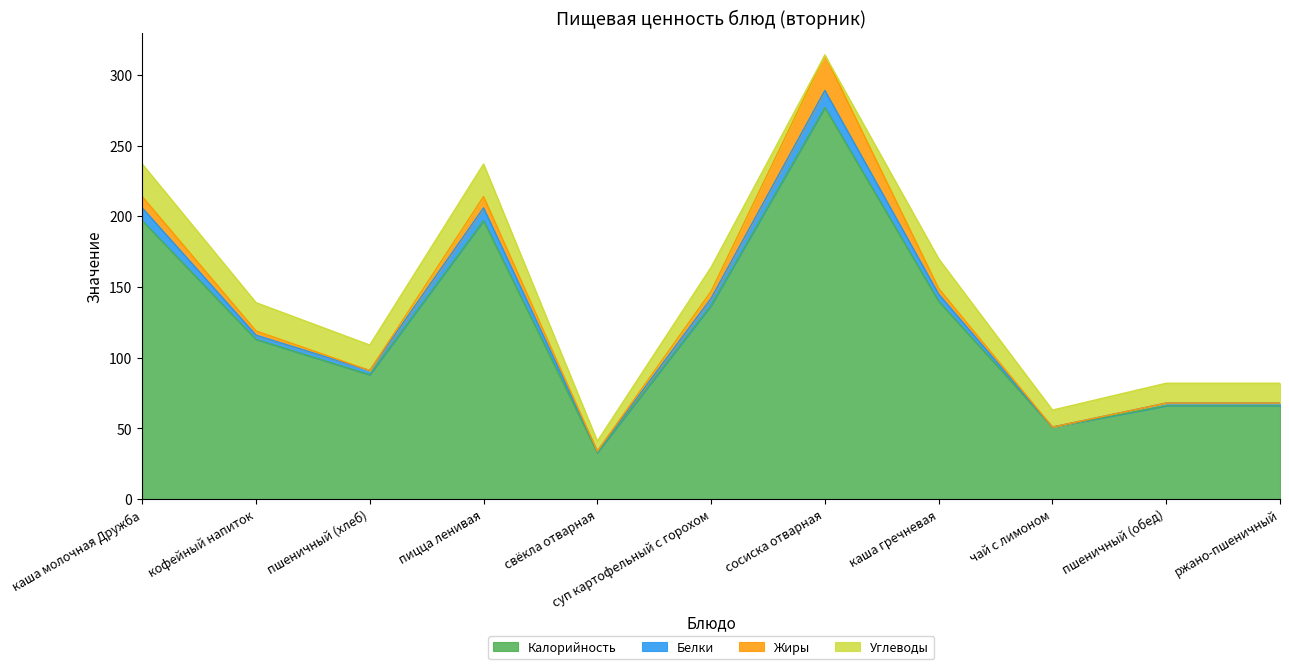

Where is Калорийность nearest to the value 155?

каша гречневая